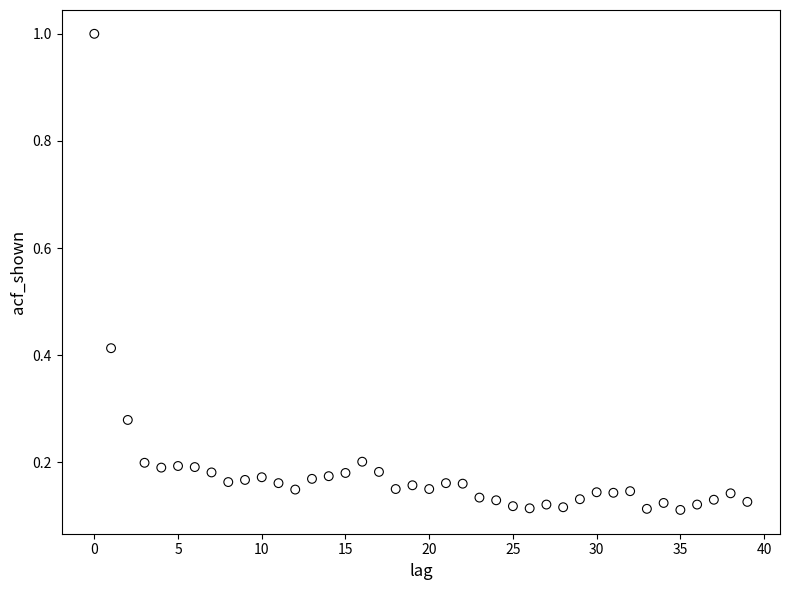

What is the range of Y values (max minus min)?

0.9